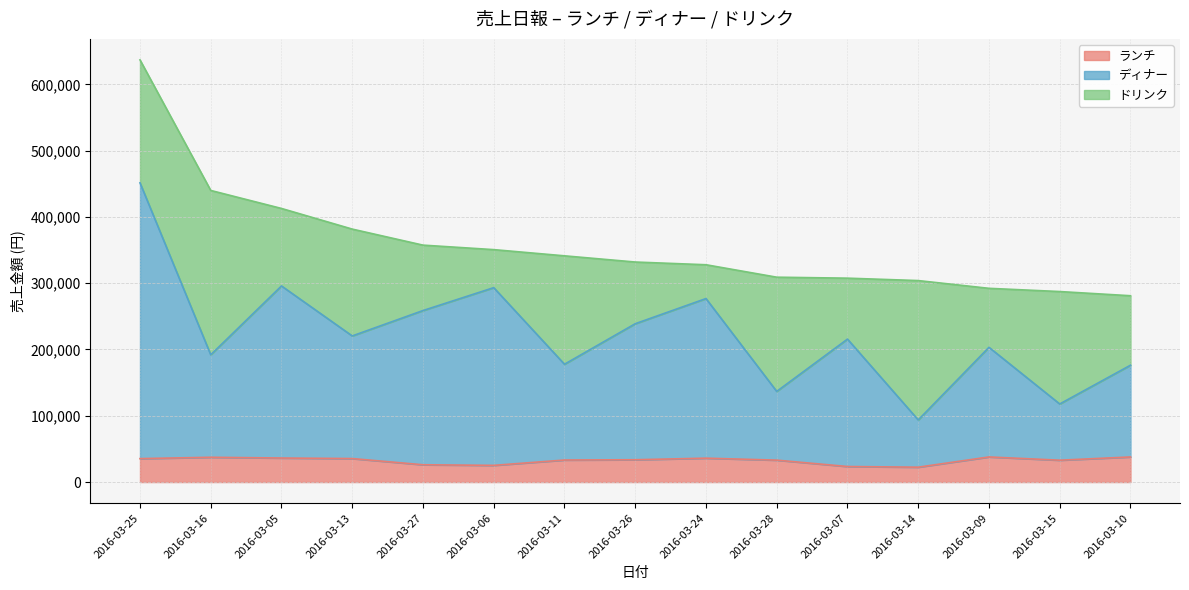

List the labels in order of ランチ value, largest first.

2016-03-09, 2016-03-10, 2016-03-16, 2016-03-05, 2016-03-24, 2016-03-13, 2016-03-25, 2016-03-26, 2016-03-11, 2016-03-28, 2016-03-15, 2016-03-27, 2016-03-06, 2016-03-07, 2016-03-14